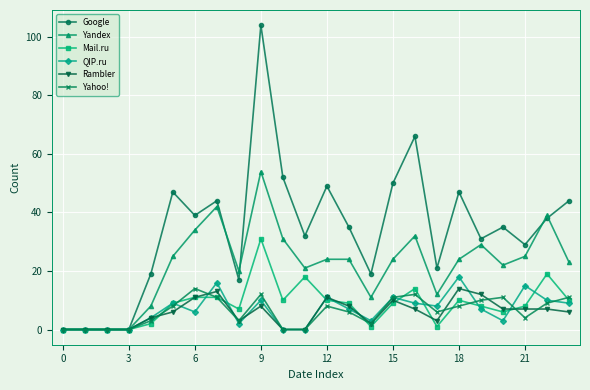

Which series has the largest total across all categories?

Google